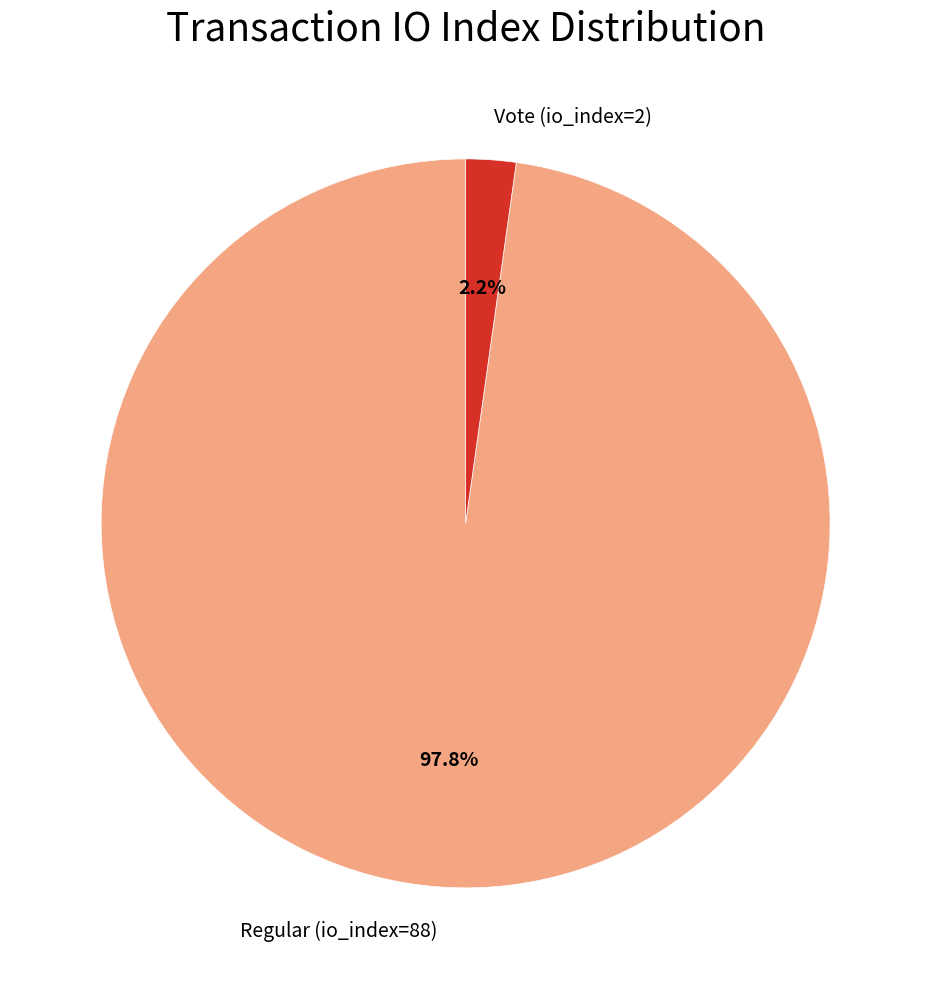

To the nearest percent, what percentage of the pie is Regular (io_index=88)?

98%